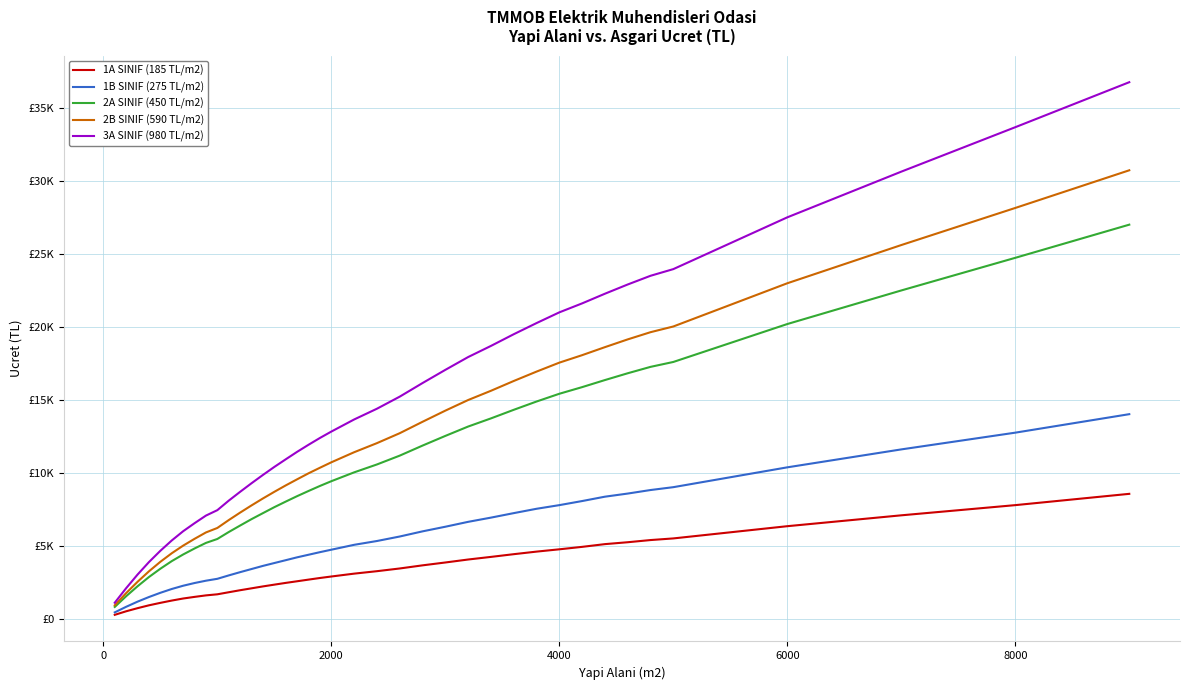

What is the value of the 3A SINIF (980 TL/m2) point at the 8th from the left?

6530